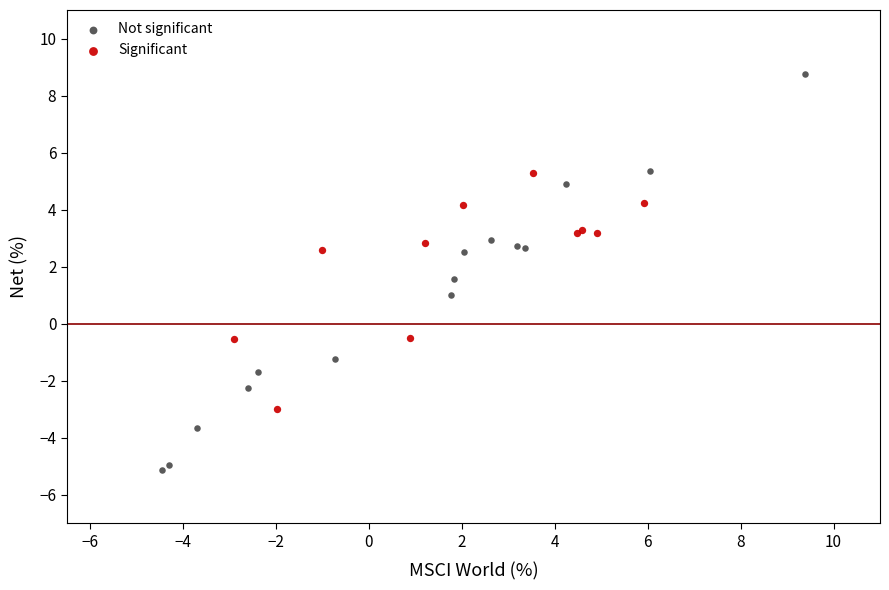

Which series contains the highest Y value?

Not significant